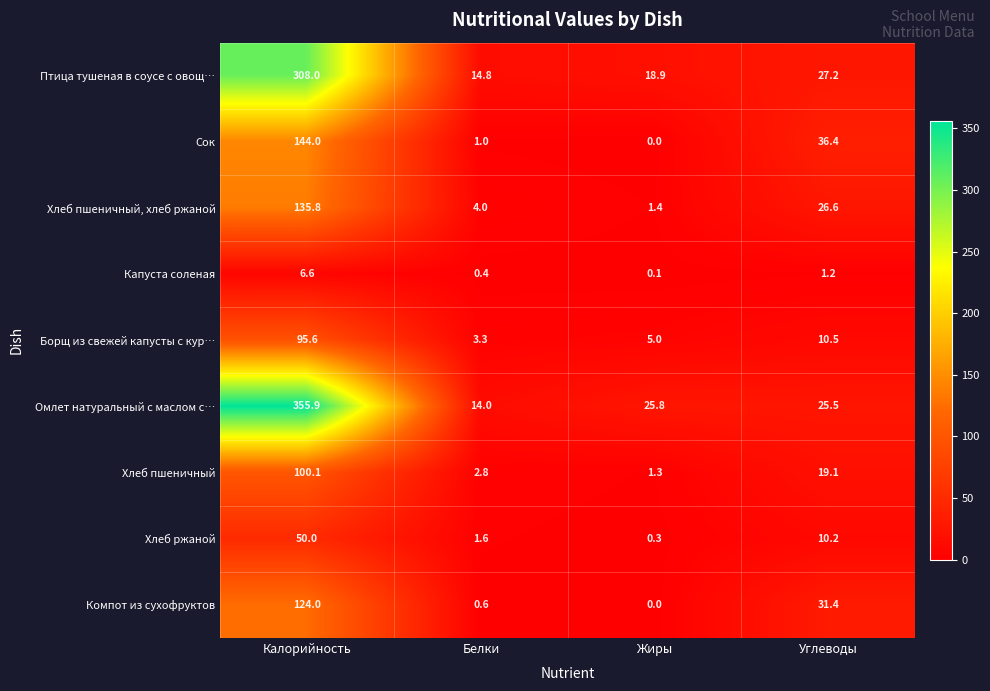

Which series has the widest spread of values?

Омлет натуральный с маслом с…